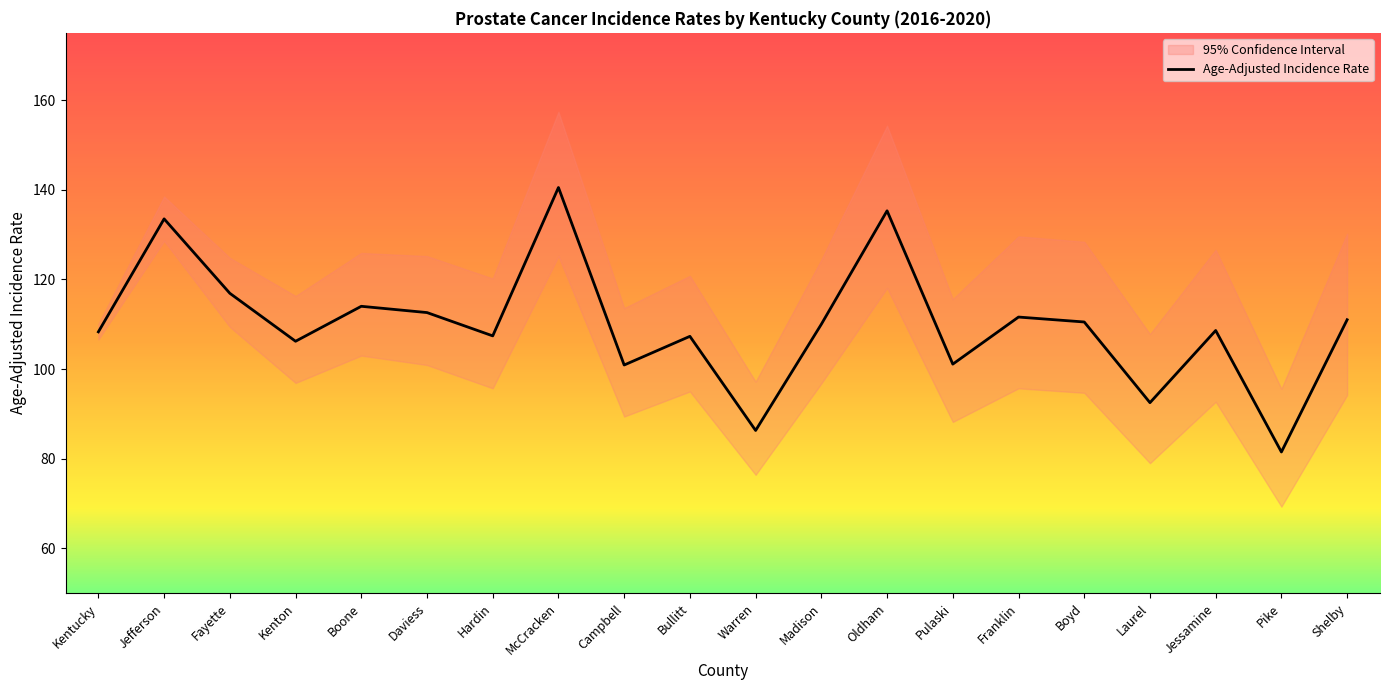

List the labels in order of value, smallest first.

Pike, Warren, Laurel, Campbell, Pulaski, Kenton, Bullitt, Hardin, Kentucky, Jessamine, Madison, Boyd, Shelby, Franklin, Daviess, Boone, Fayette, Jefferson, Oldham, McCracken